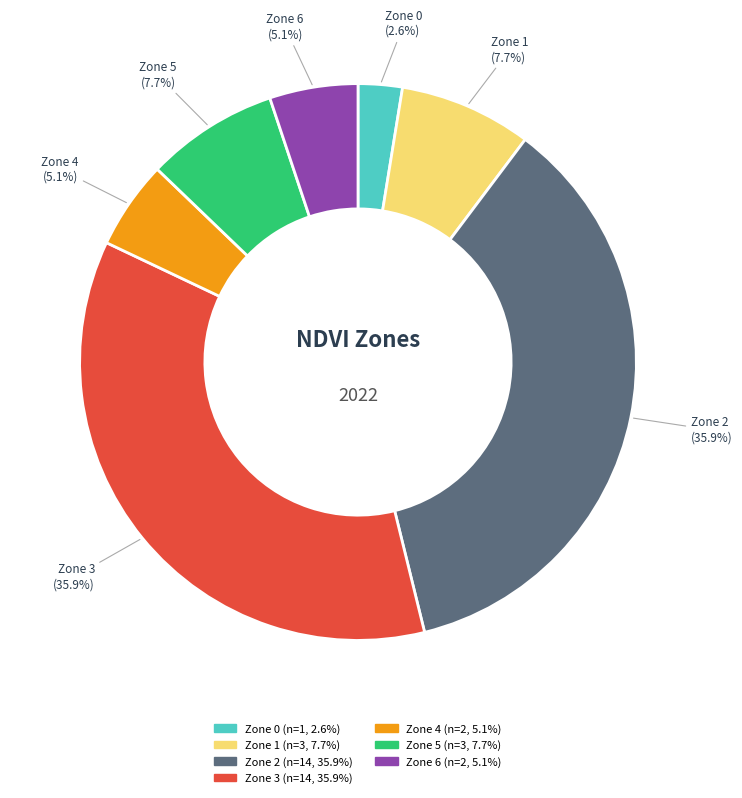

How many slices are in this pie chart?

7